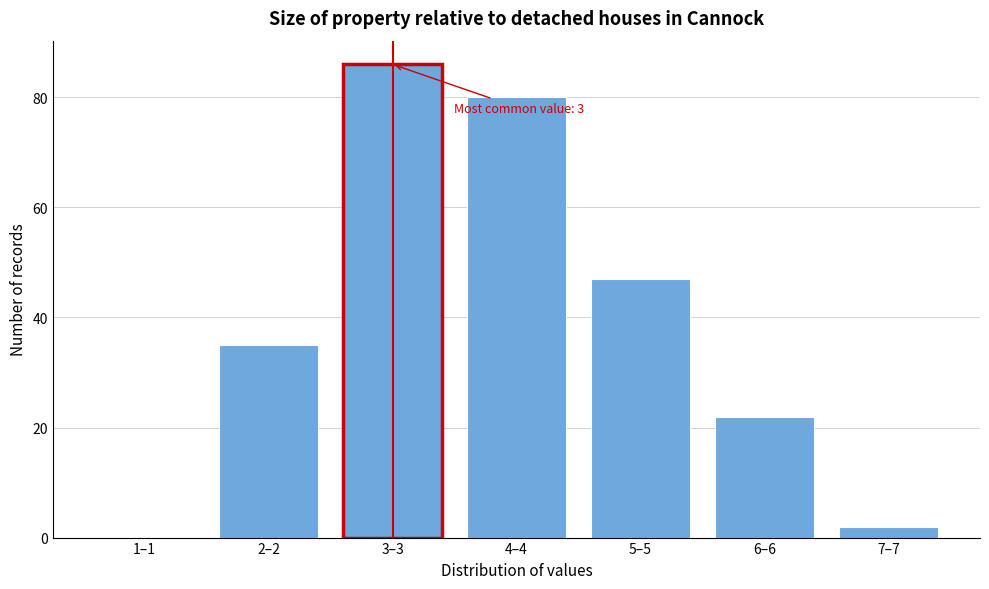

Reading left to right, list all the values displayed in this chart.

1–1=0	2–2=35	3–3=86	4–4=80	5–5=47	6–6=22	7–7=2